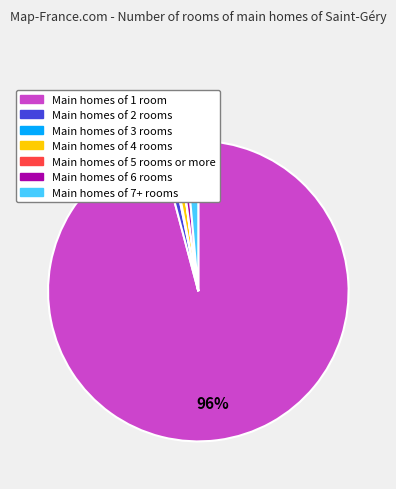

To the nearest percent, what is the average slice percentage?

14%